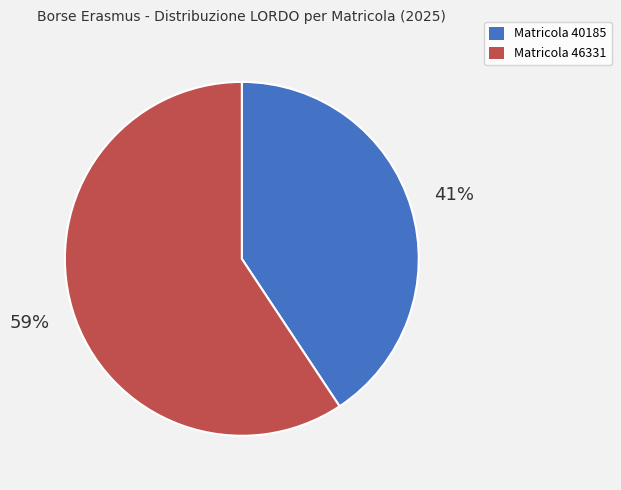

Is there any slice that represents more than half of the pie?

Yes